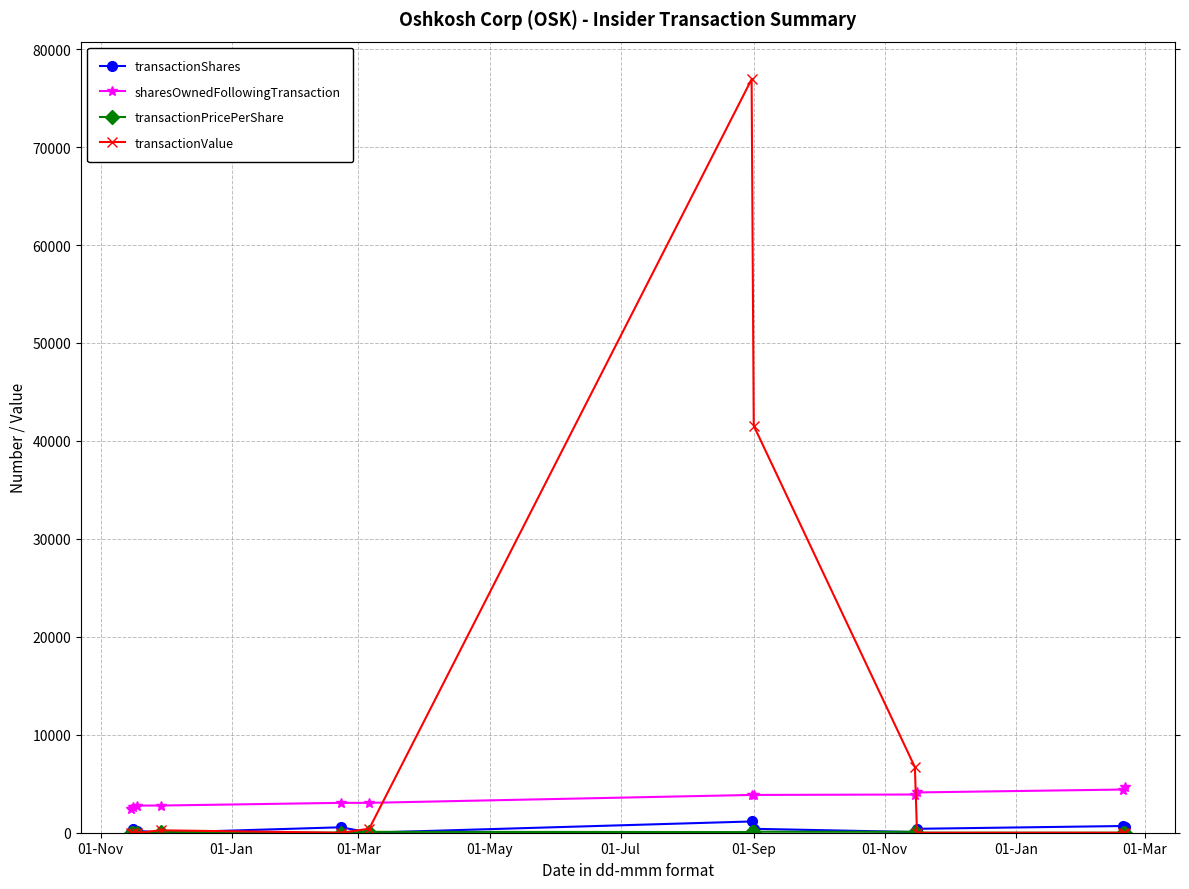

How many intersections are there between transactionValue and sharesOwnedFollowingTransaction?

2